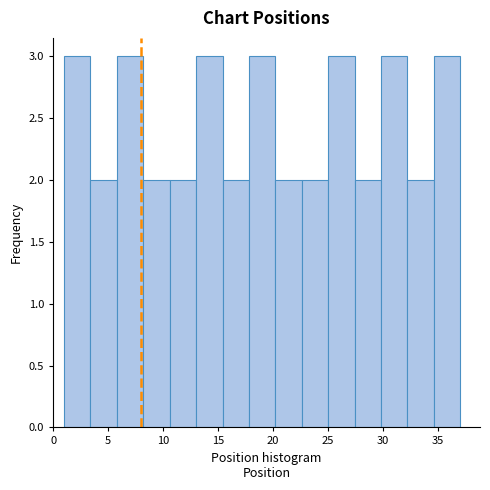

Reading left to right, transcribe this chart: for each bar, give the range it covers on the x-axis and its height. Neither the bar edges nor the heights are printed on the chart, so give them approximately, as read against the axes.

1.0 to 3.4: 3
3.4 to 5.8: 2
5.8 to 8.2: 3
8.2 to 10.6: 2
10.6 to 13.0: 2
13.0 to 15.4: 3
15.4 to 17.8: 2
17.8 to 20.2: 3
20.2 to 22.6: 2
22.6 to 25.0: 2
25.0 to 27.4: 3
27.4 to 29.8: 2
29.8 to 32.2: 3
32.2 to 34.6: 2
34.6 to 37.0: 3